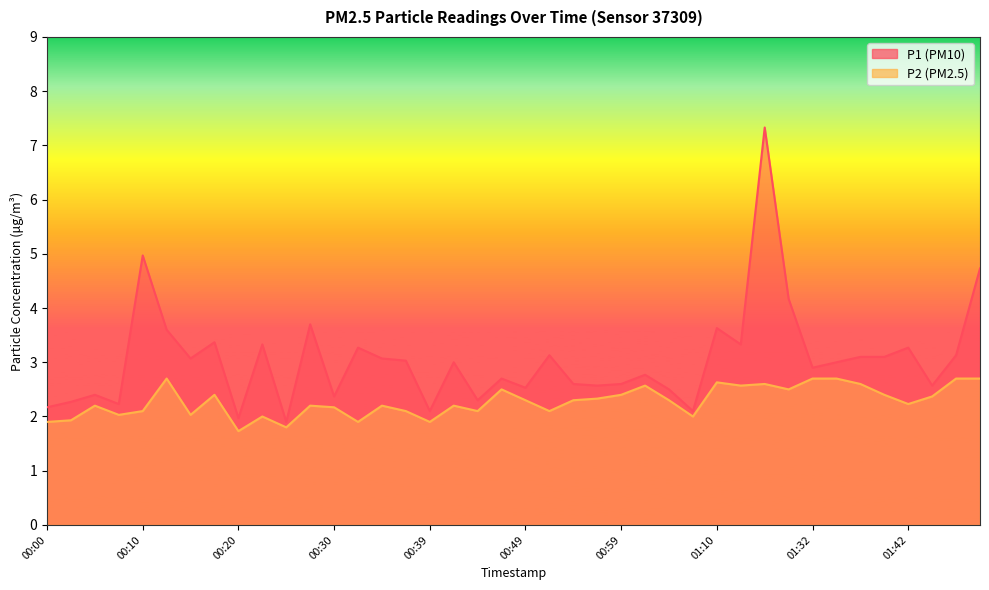

What is the highest value of the P1 series?

7.3